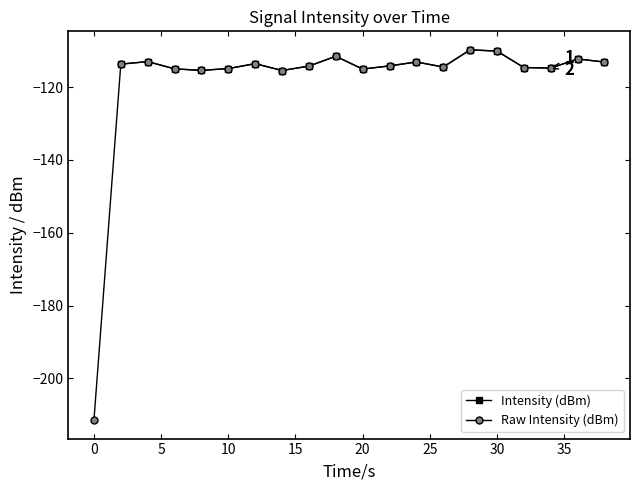

What is the minimum value shown in the chart?

-211.4